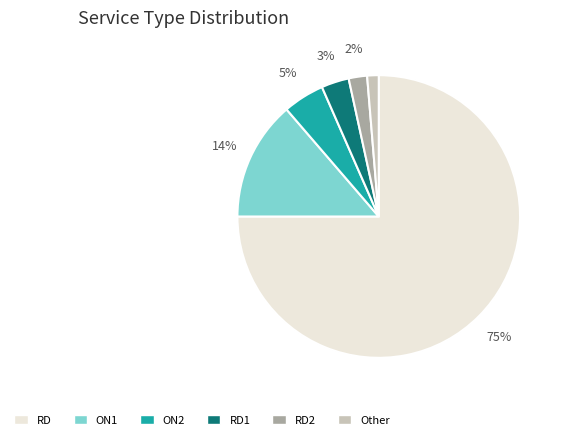

What percentage is the RD1 slice, to the nearest percent?

3%